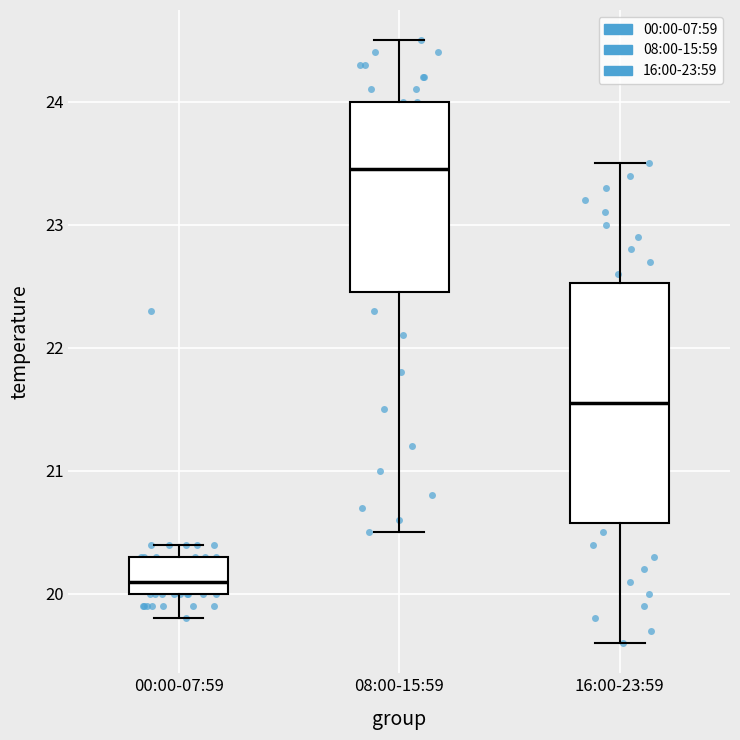

Reading left to right, read every box against the y-axis: the position of its median line, the range the box covers, and the ends of its whiskers. The values are not printed on the chart, so give them approximately, as read against the axis.

00:00-07:59: median 20.1, box 20.0 to 20.3, whiskers 19.8 to 20.4
08:00-15:59: median 23.5, box 22.5 to 24.0, whiskers 20.5 to 24.5
16:00-23:59: median 21.6, box 20.6 to 22.5, whiskers 19.6 to 23.5